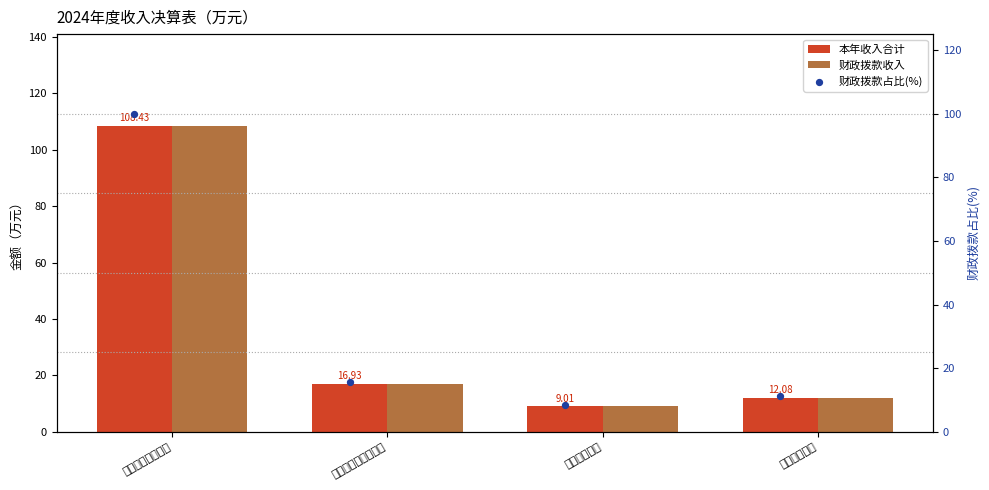

Which series has the largest total across all categories?

本年收入合计